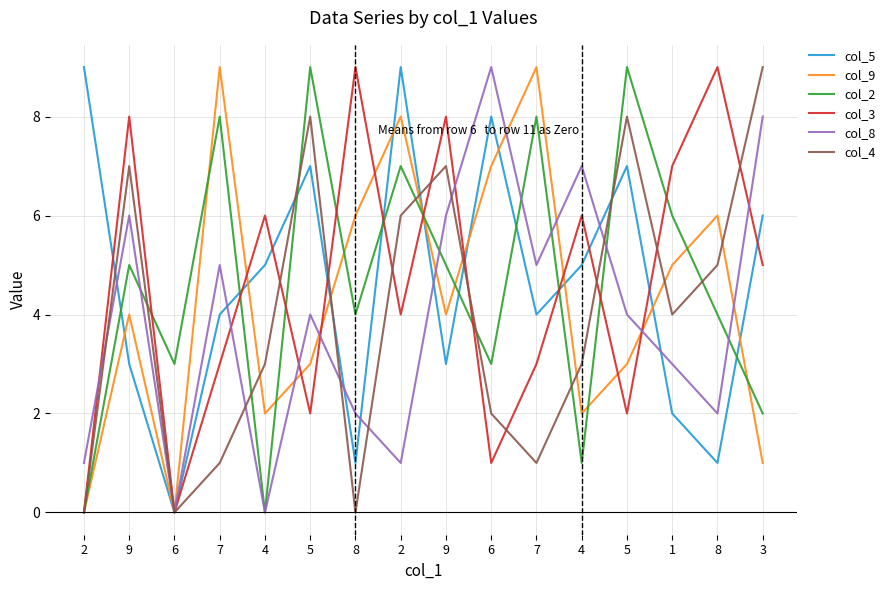

True or false: col_4 has a value of 4 at 1.

True